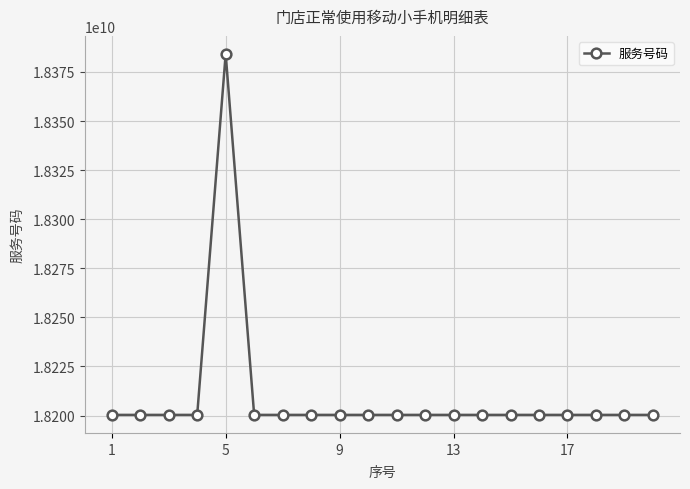

What is the minimum value shown in the chart?

18200333270